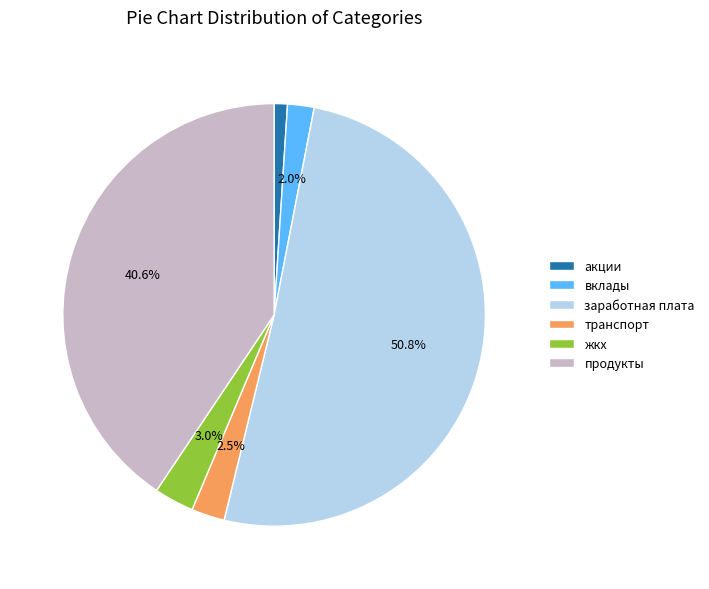

To the nearest percent, what percentage of the pie is жкх?

3%